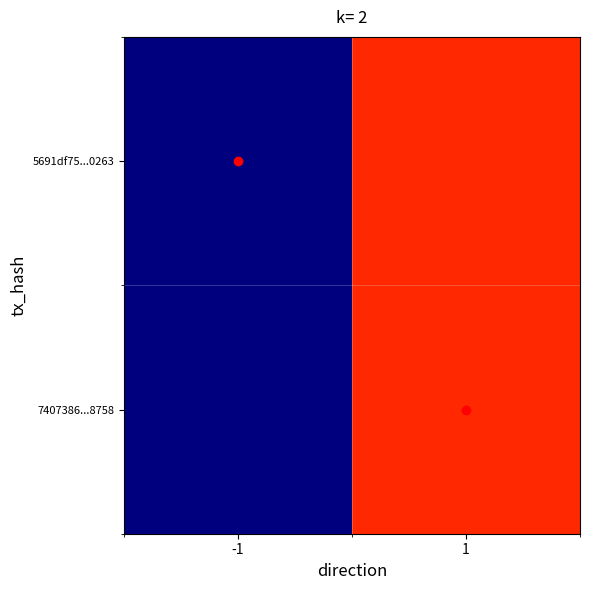

Rank the series by their maximum value, from highest to lowest.

5691df75...0263, 7407386...8758